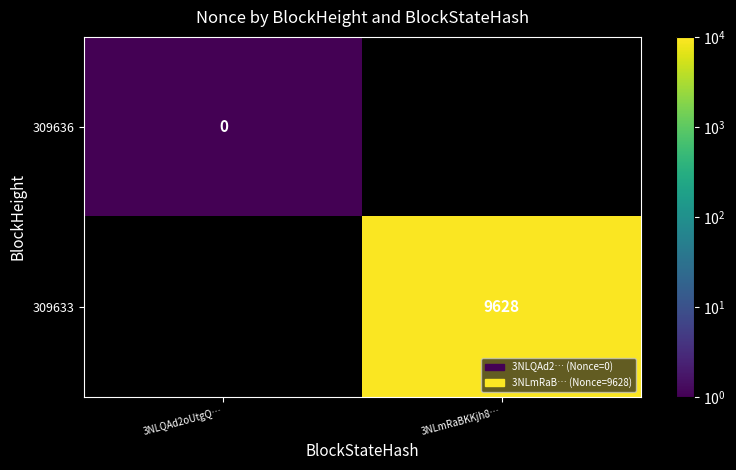

The 309633 series shows 16592.9 at 3NLmRaBKKjh8…. True or false?

False